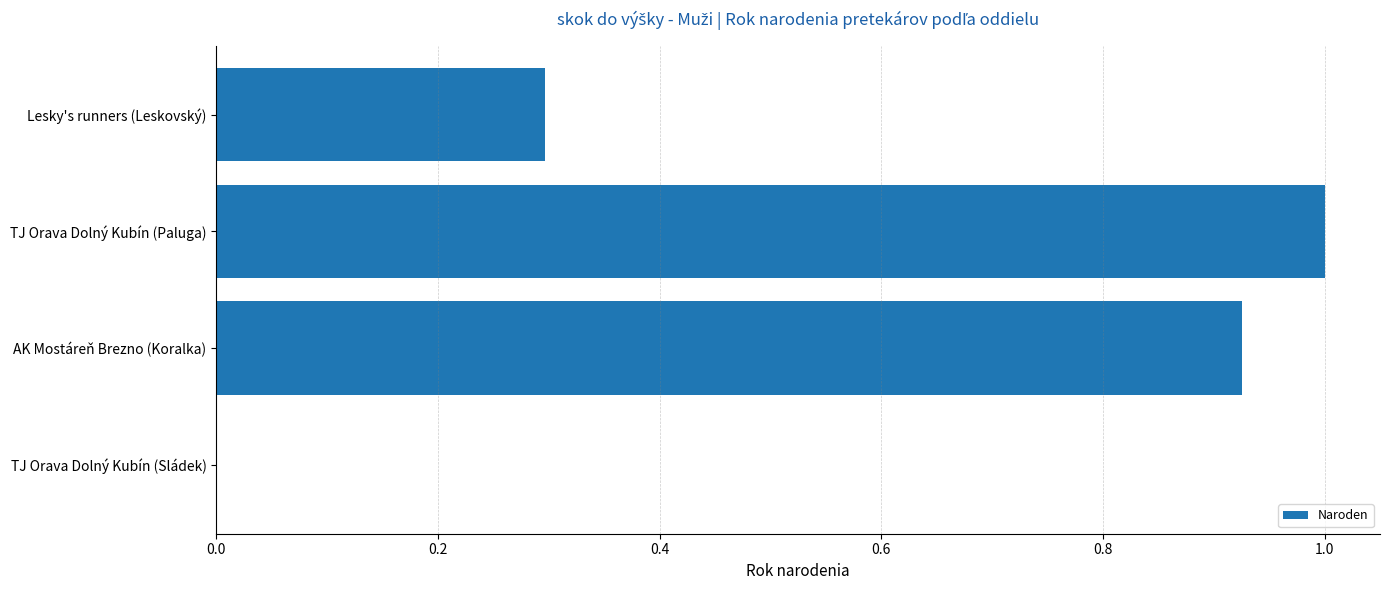

Is it true that the value at TJ Orava Dolný Kubín (Paluga) is 1.0?

True